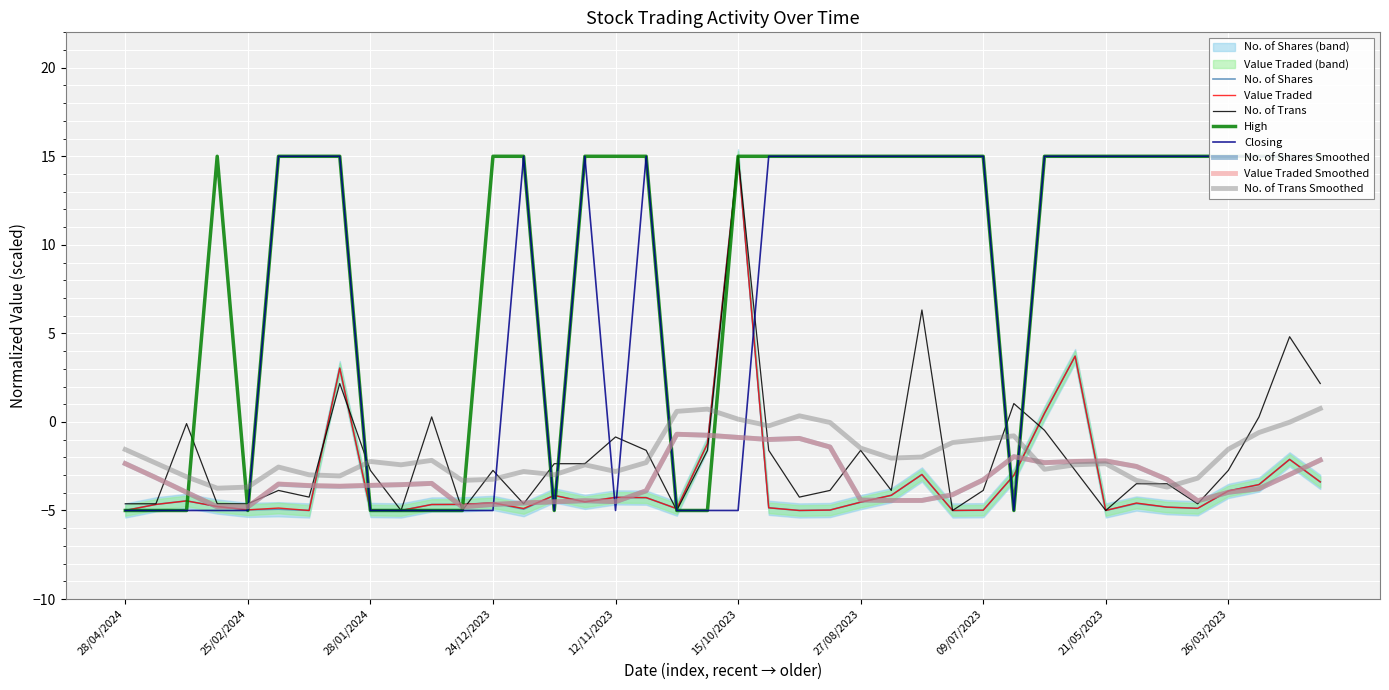

How many values in the No. of Trans series are below -2?

25